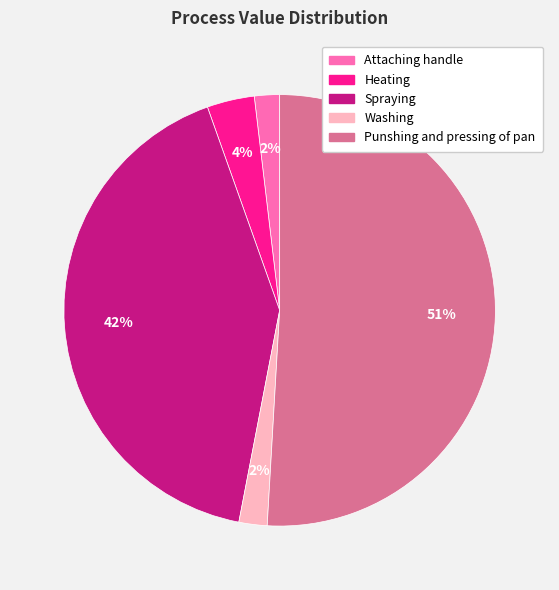

Does Punshing and pressing of pan account for over 50% of the chart?

Yes